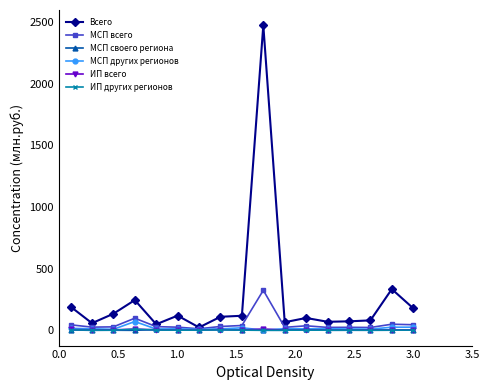

True or false: ИП всего has more than 0 interior local peaks.

True